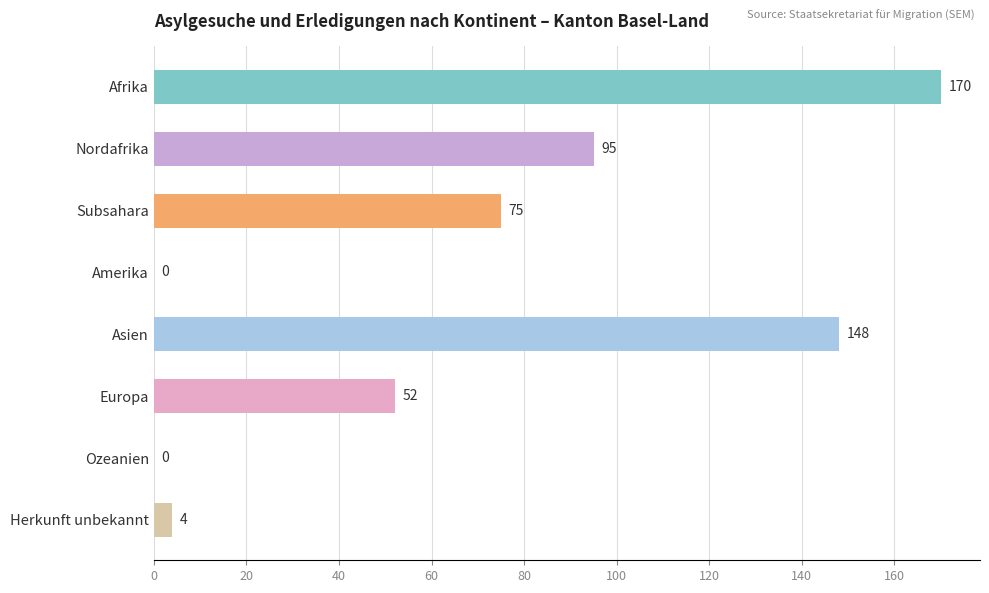

What is the greatest value displayed?

170